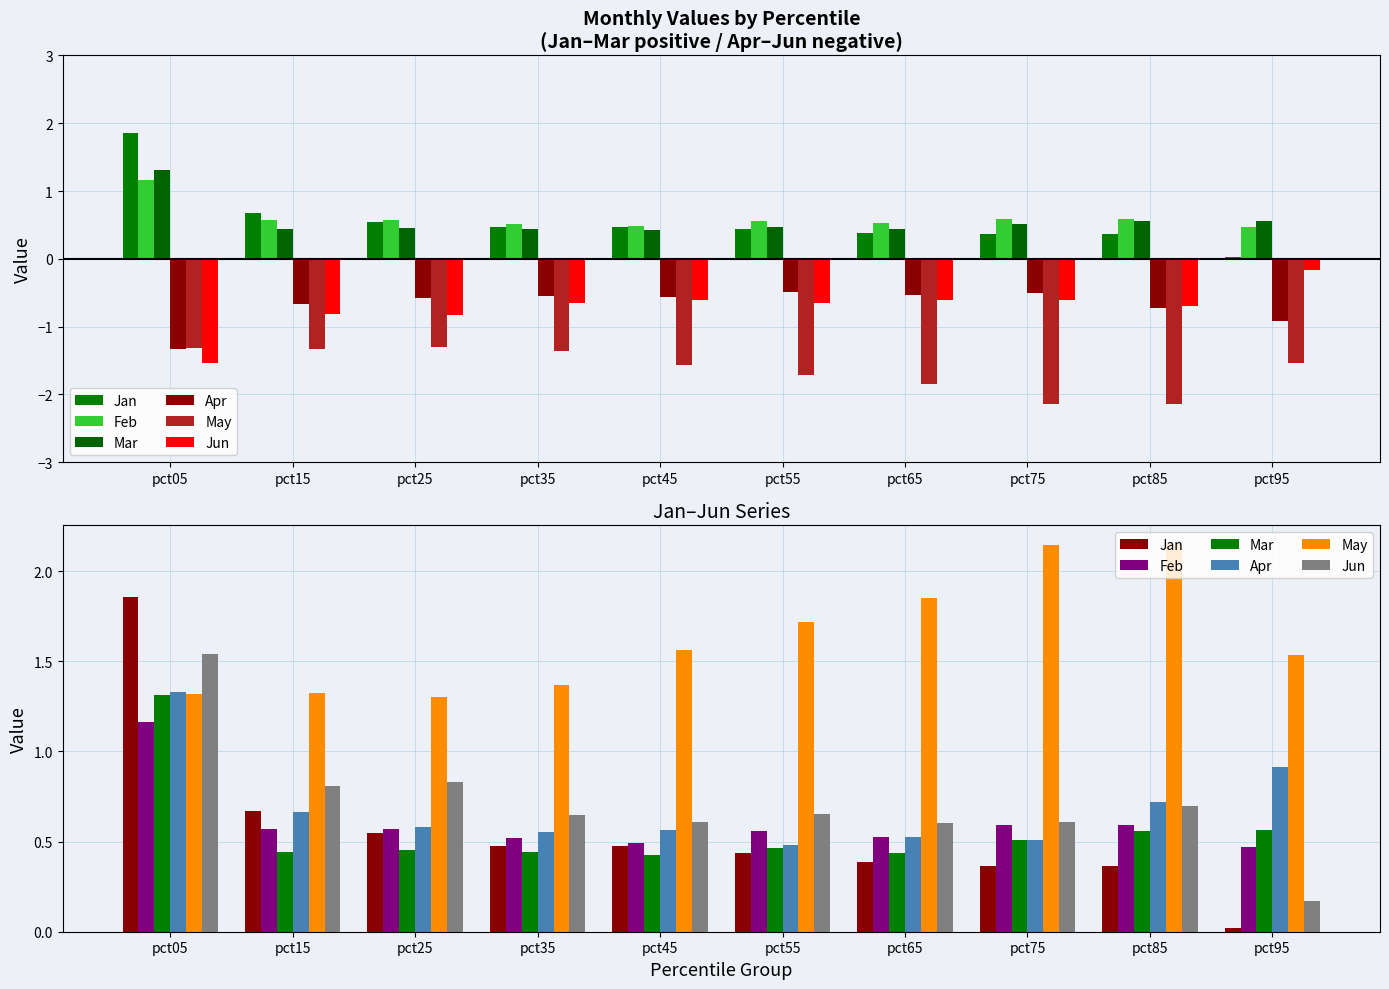

Which category has the lowest value across all series?

pct95